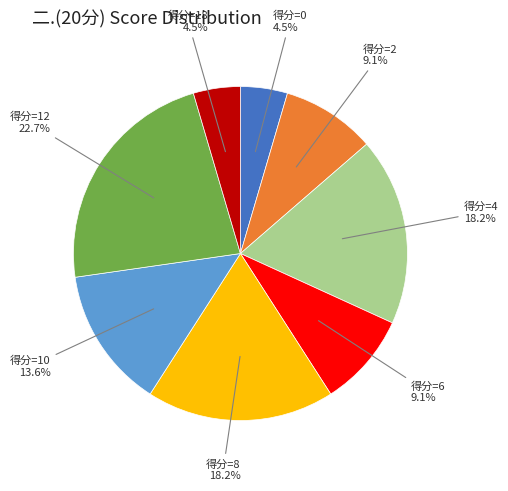

Is there a majority slice in this chart?

No